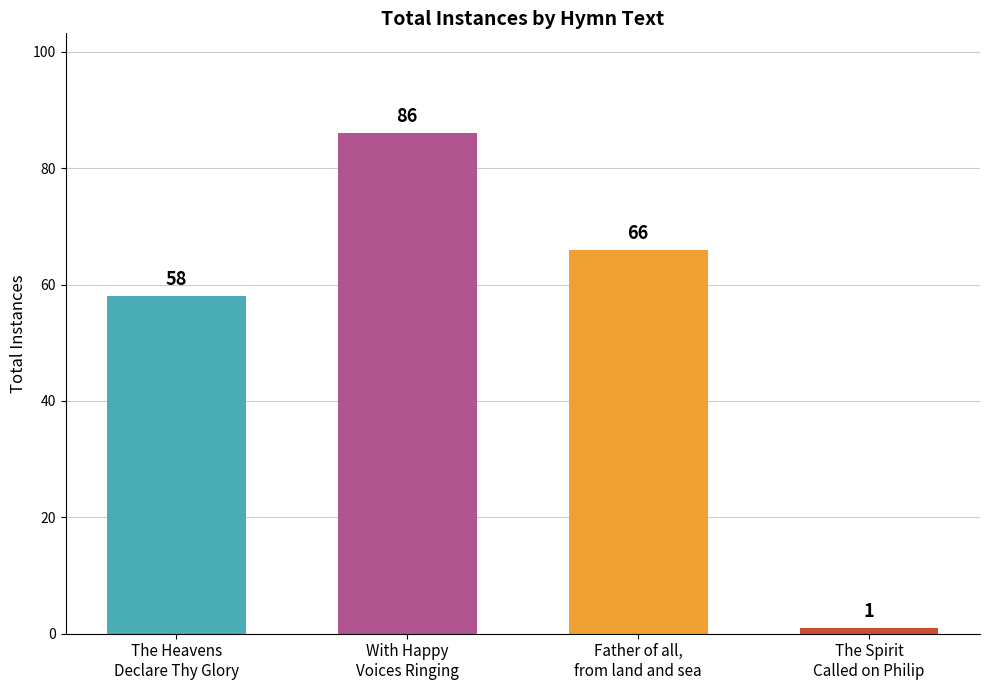

List the labels in order of value, smallest first.

The Spirit
Called on Philip, The Heavens
Declare Thy Glory, Father of all,
from land and sea, With Happy
Voices Ringing